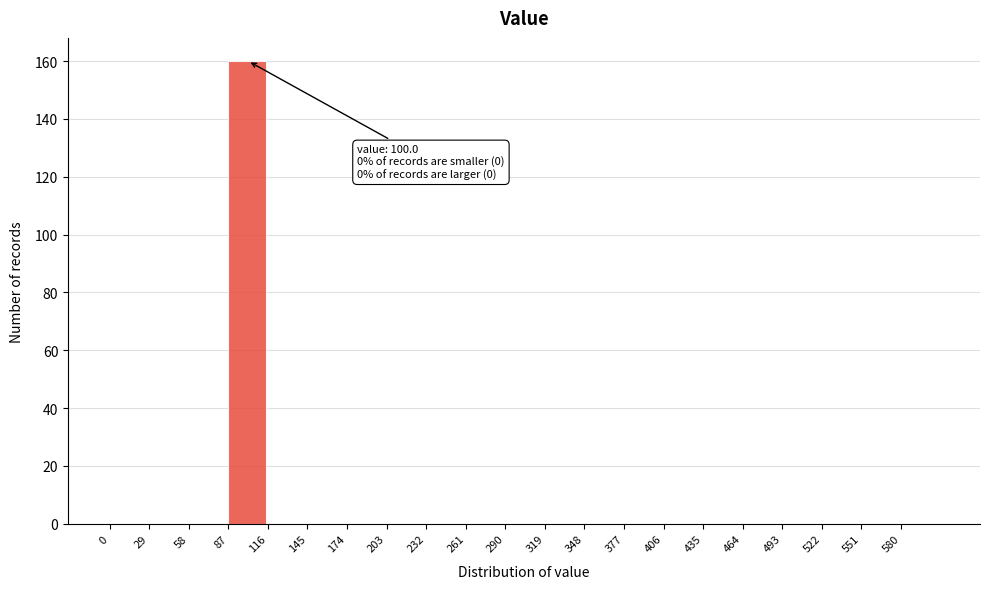

Over which range of the x-axis is the bar tallest?

87 to 116